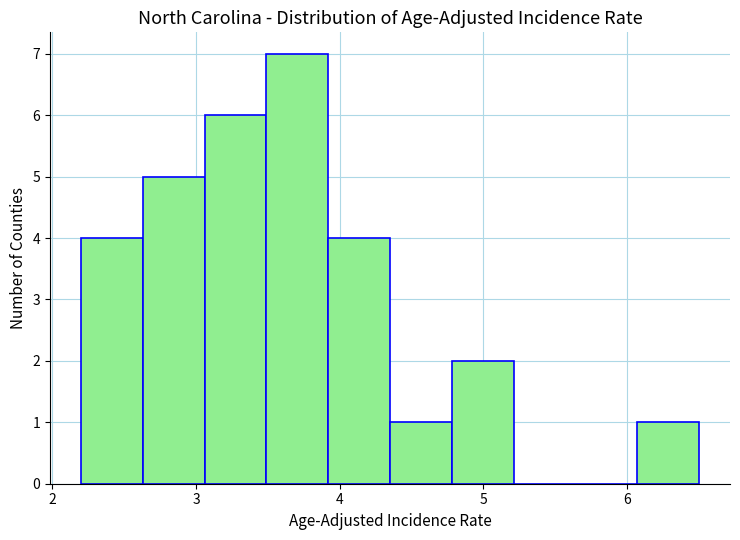

Reading left to right, list every bar in this chart as the range it spans on the x-axis followed by its height. Neither the bar edges nor the heights are printed on the chart, so give them approximately, as read against the axes.

2.20 to 2.63: 4
2.63 to 3.06: 5
3.06 to 3.49: 6
3.49 to 3.92: 7
3.92 to 4.35: 4
4.35 to 4.78: 1
4.78 to 5.21: 2
5.21 to 5.64: 0
5.64 to 6.07: 0
6.07 to 6.50: 1